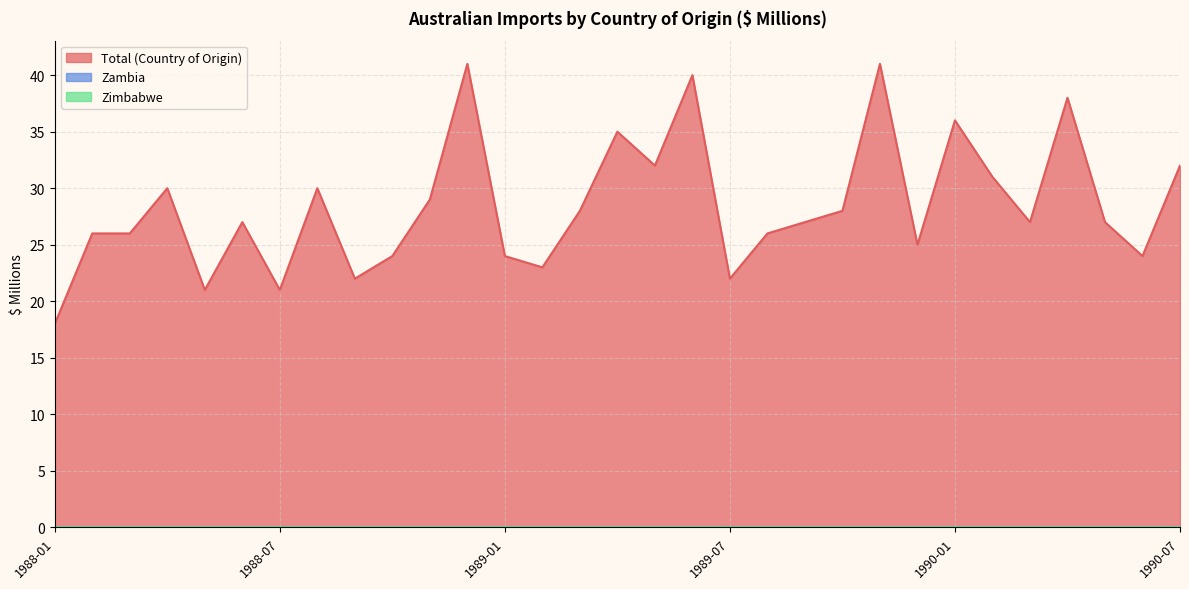

What is the total value across all series at 1988-01?

18